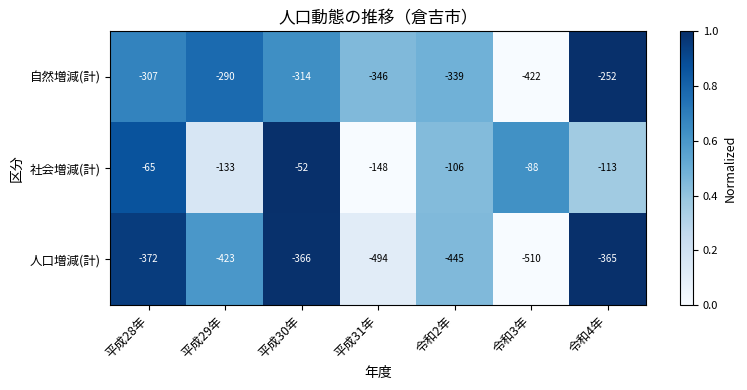

At which category does the chart reach its minimum across all series?

令和3年